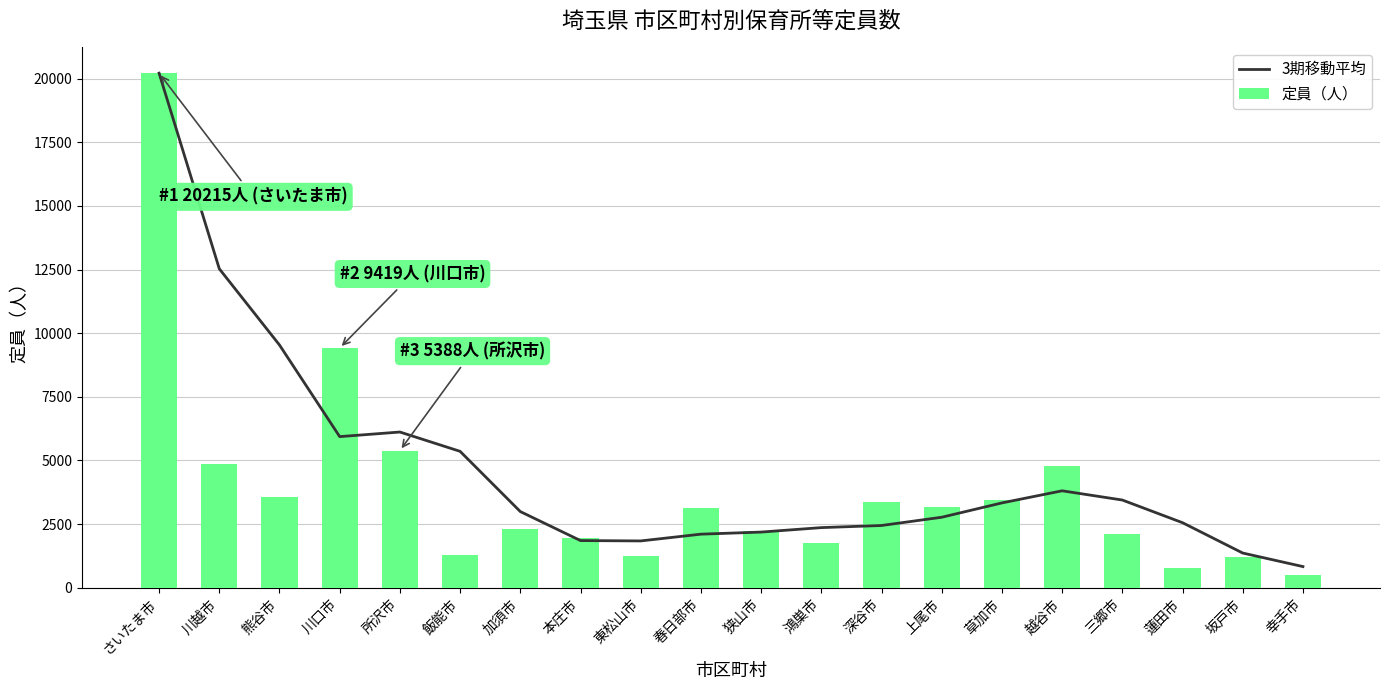

Where does the 定員（人） series first go above 3118?

さいたま市